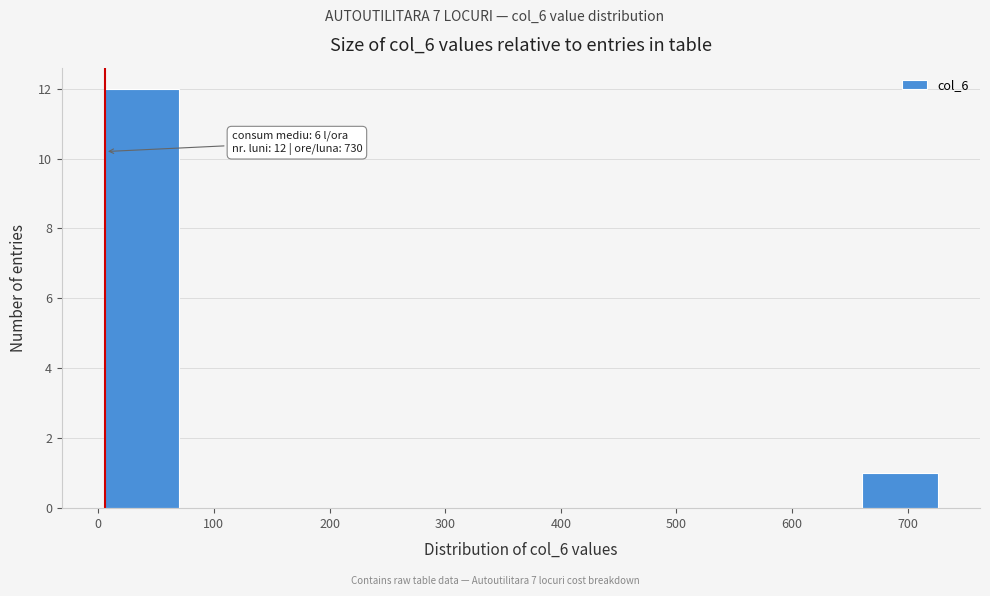

Over which range of the x-axis is the bar tallest?

0 to 70